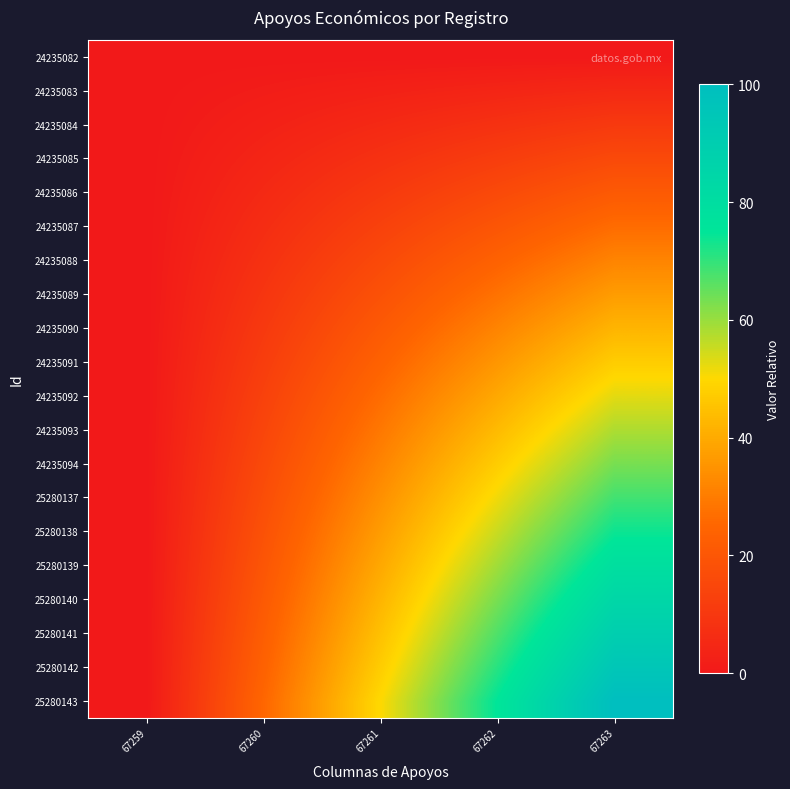

Rank the series by their maximum value, from highest to lowest.

25280143, 25280142, 25280141, 25280140, 25280139, 25280138, 25280137, 24235094, 24235093, 24235092, 24235091, 24235090, 24235089, 24235088, 24235087, 24235086, 24235085, 24235084, 24235083, 24235082